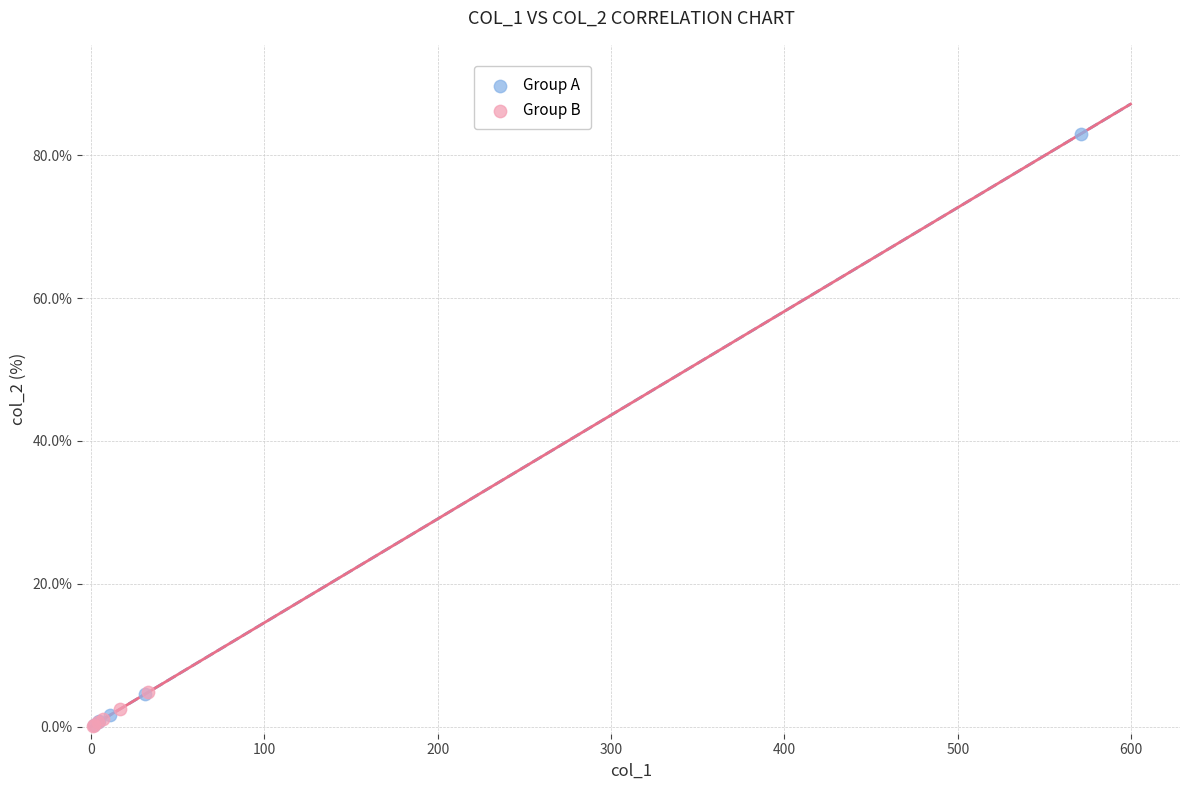

Which series reaches the maximum Y coordinate?

Group A